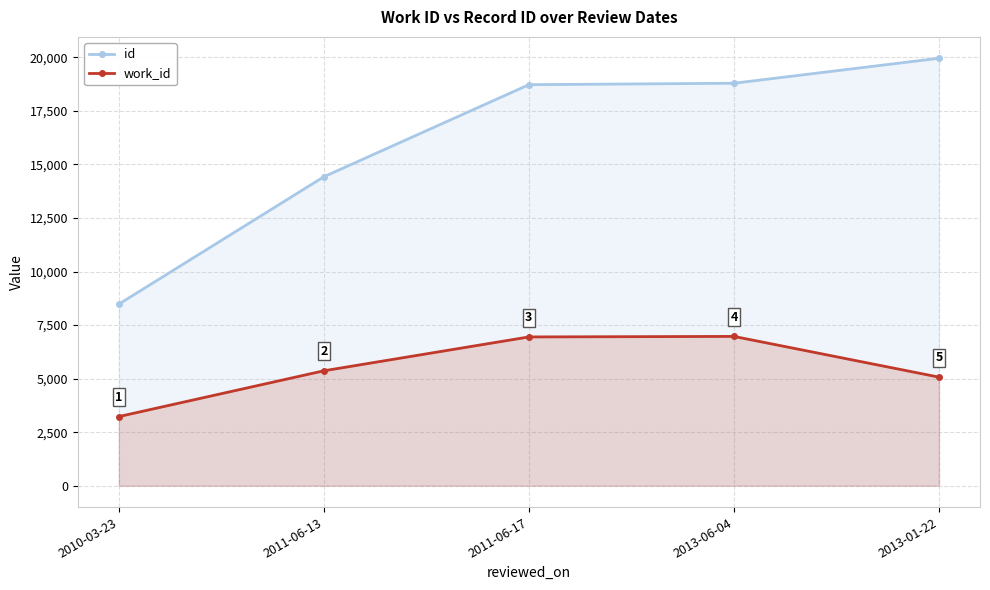

What is the difference between the maximum and minimum values in the work_id series?

3743